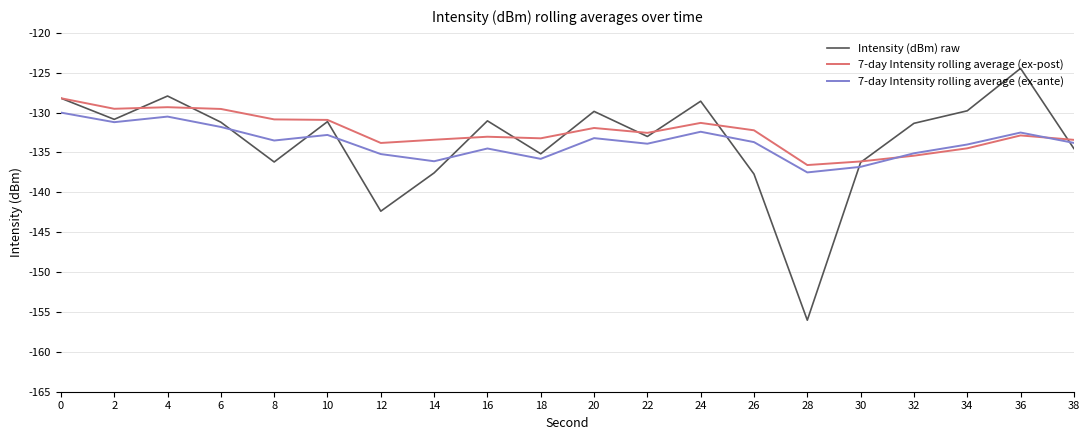

The 7-day Intensity rolling average (ex-post) series shows -69.9 at 10. True or false?

False